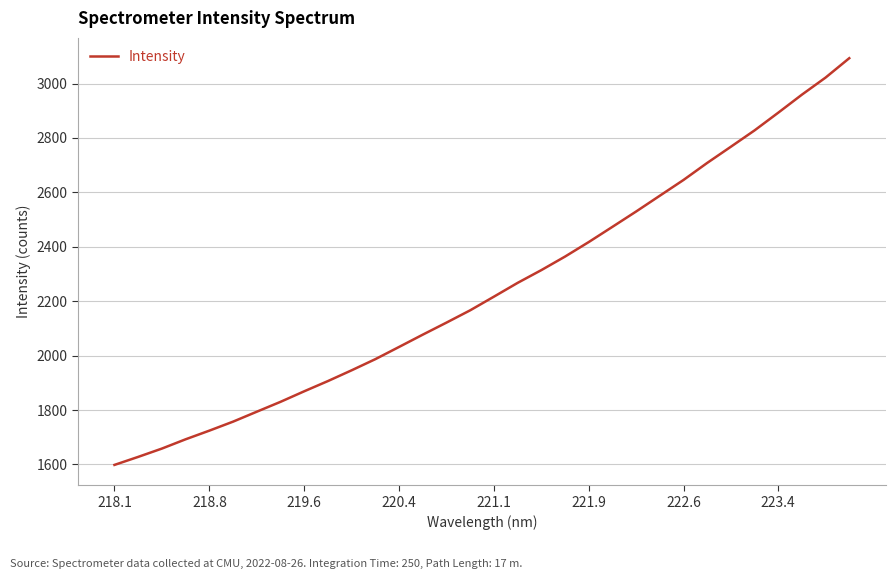

What is the minimum value shown in the chart?

1598.3